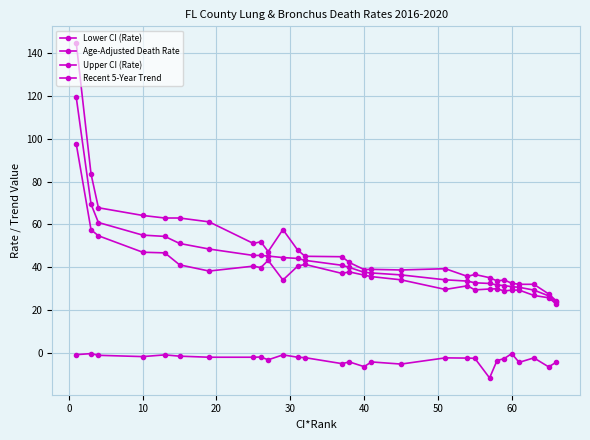

Is this an area chart (filled region under the line)?

No